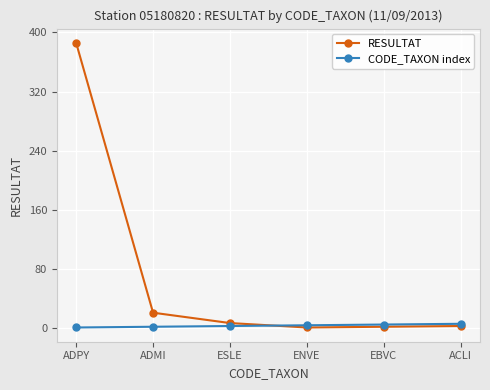

What is the label of the 5th point from the right?

ADMI